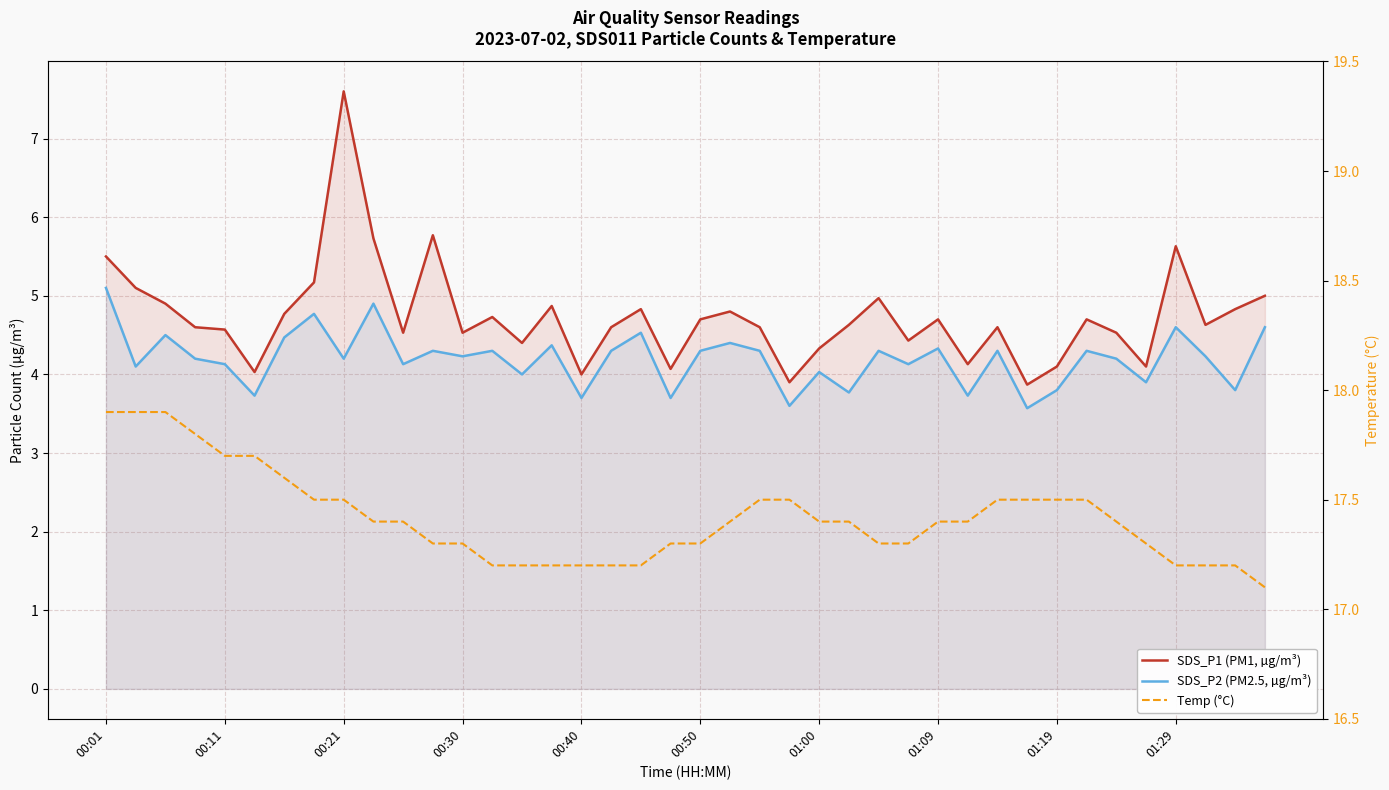

True or false: SDS_P2 (PM2.5, µg/m³) has a value of 1.2 at 11.

False